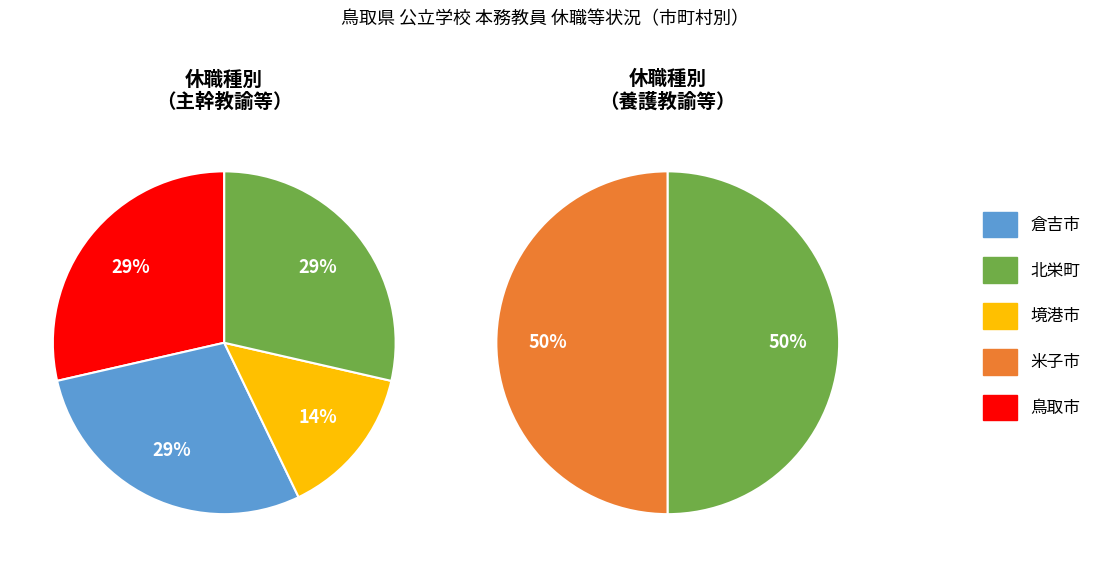

What percentage do 鳥取市 and 米子市 together represent?

50.0%